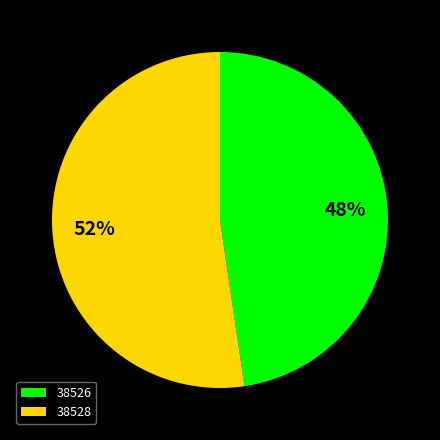

To the nearest percent, what is the average slice percentage?

50%